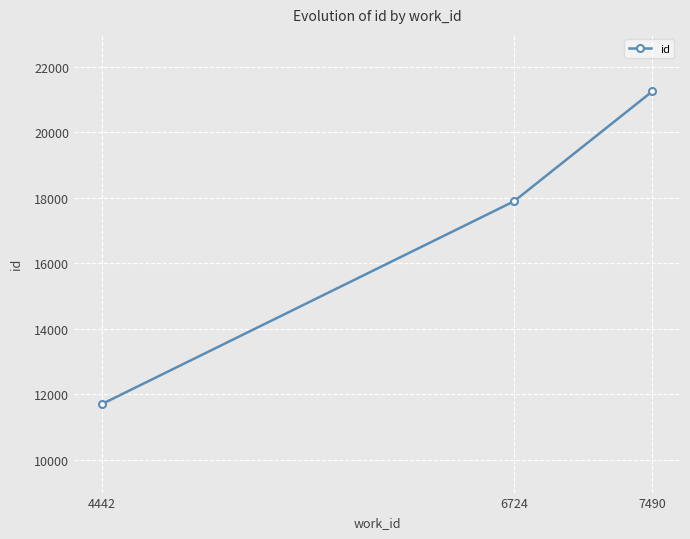

What is the approximate value at 7490, to the nearest 10?

21250